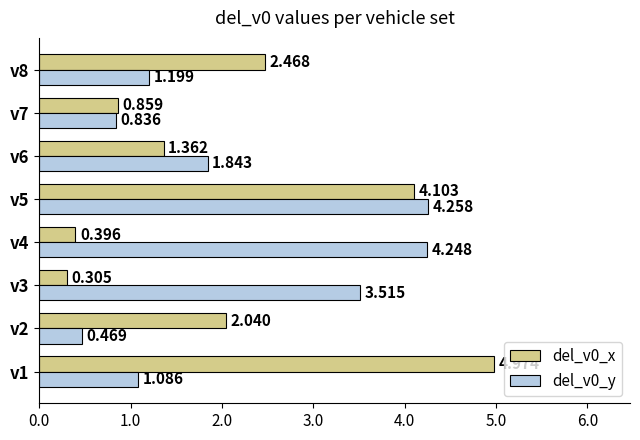

How many distinct data groups are displayed?

2